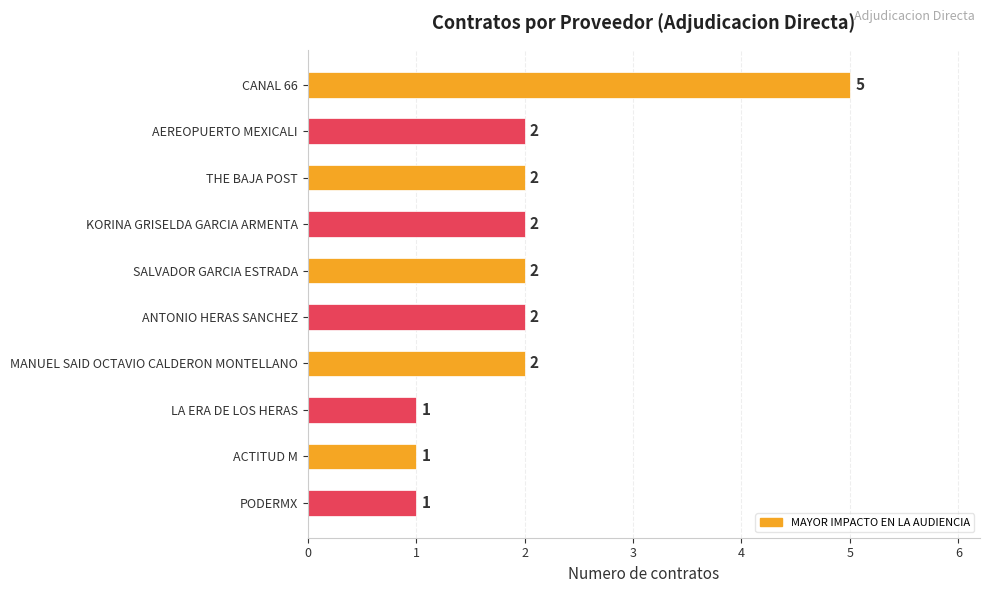

The value at KORINA GRISELDA GARCIA ARMENTA is 1. True or false?

False